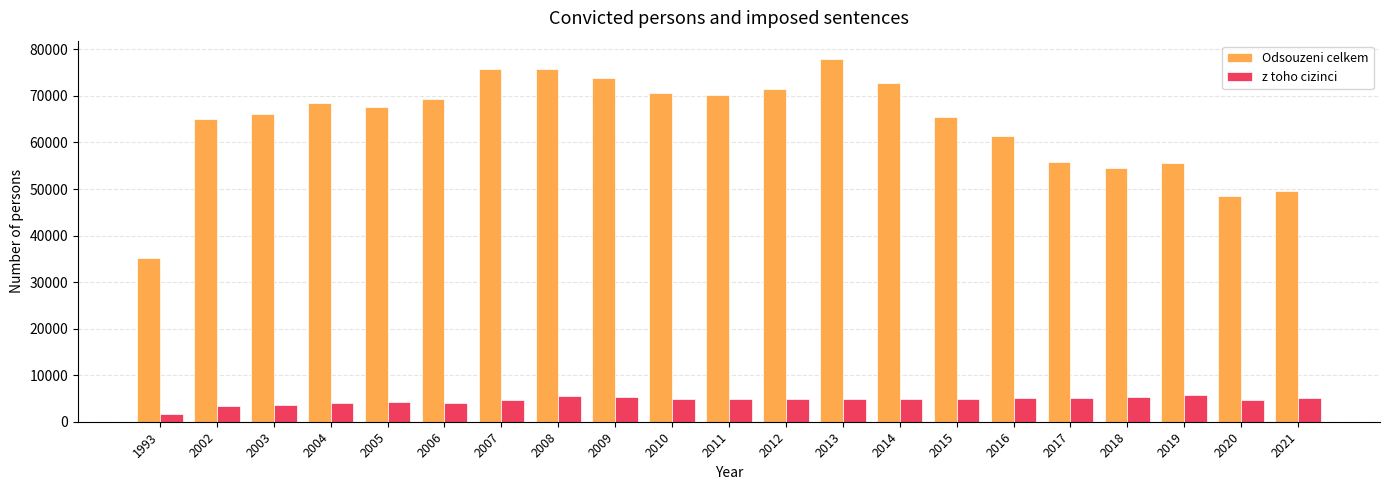

How many data points in Odsouzeni celkem are less than 67561?

10